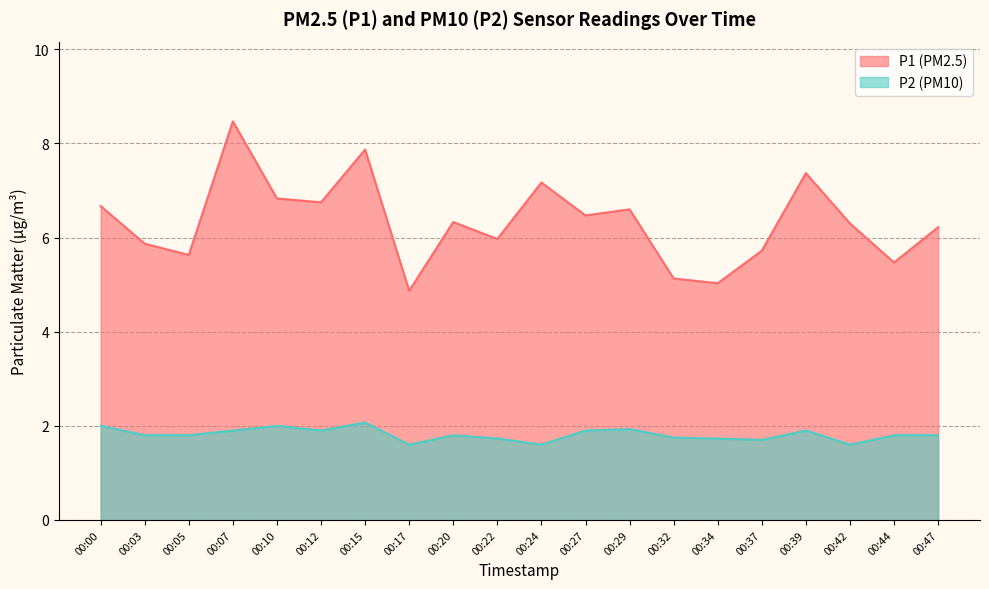

What are all the series names shown in the legend?

P1 (PM2.5), P2 (PM10)